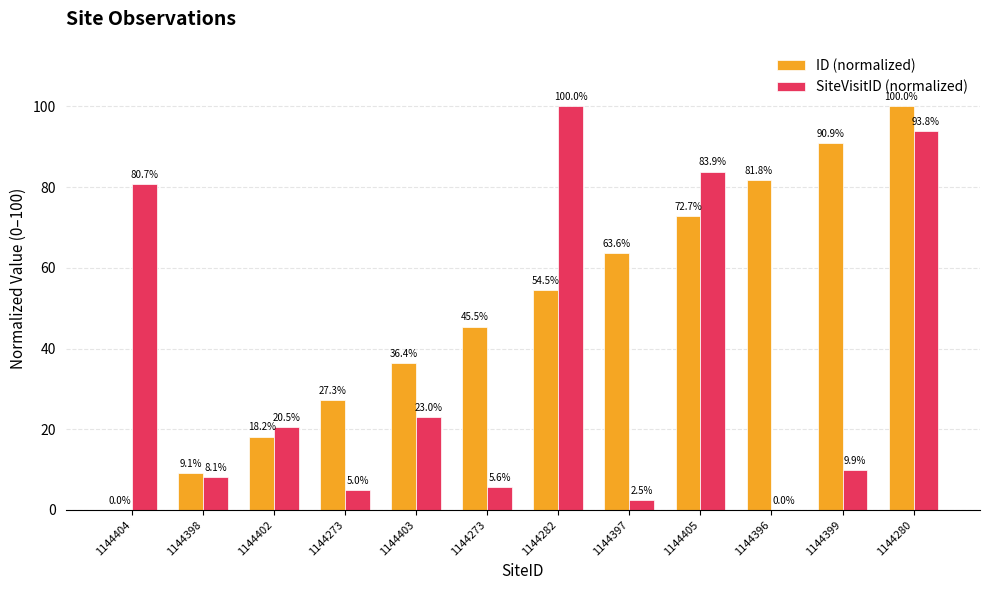

How many groups of bars are there?

12